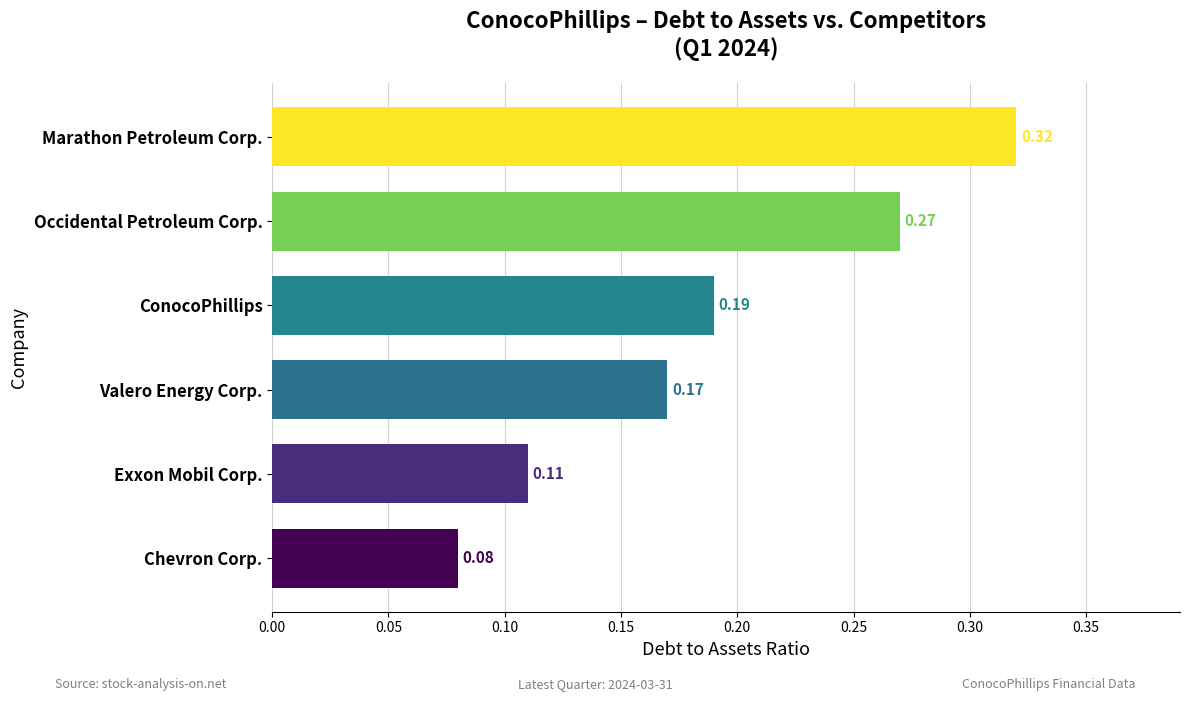

Rank the categories by value from highest to lowest.

Marathon Petroleum Corp., Occidental Petroleum Corp., ConocoPhillips, Valero Energy Corp., Exxon Mobil Corp., Chevron Corp.